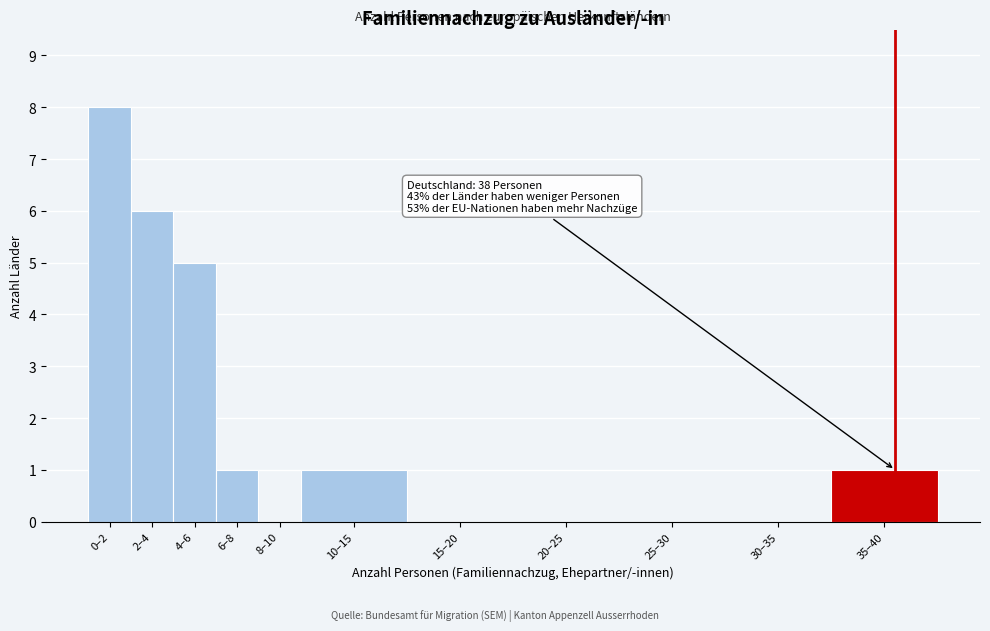

Reading left to right, extract all data points from this chart.

0–2=8	2–4=6	4–6=5	6–8=1	8–10=0	10–15=1	15–20=0	20–25=0	25–30=0	30–35=0	35–40=1